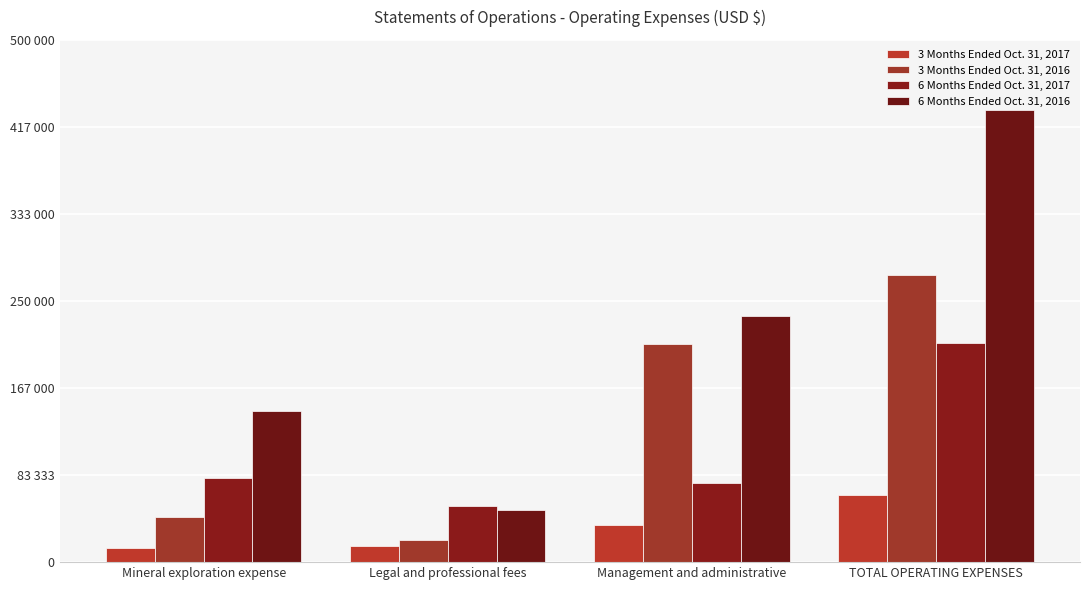

At which category is the sum across all series the highest?

TOTAL OPERATING EXPENSES